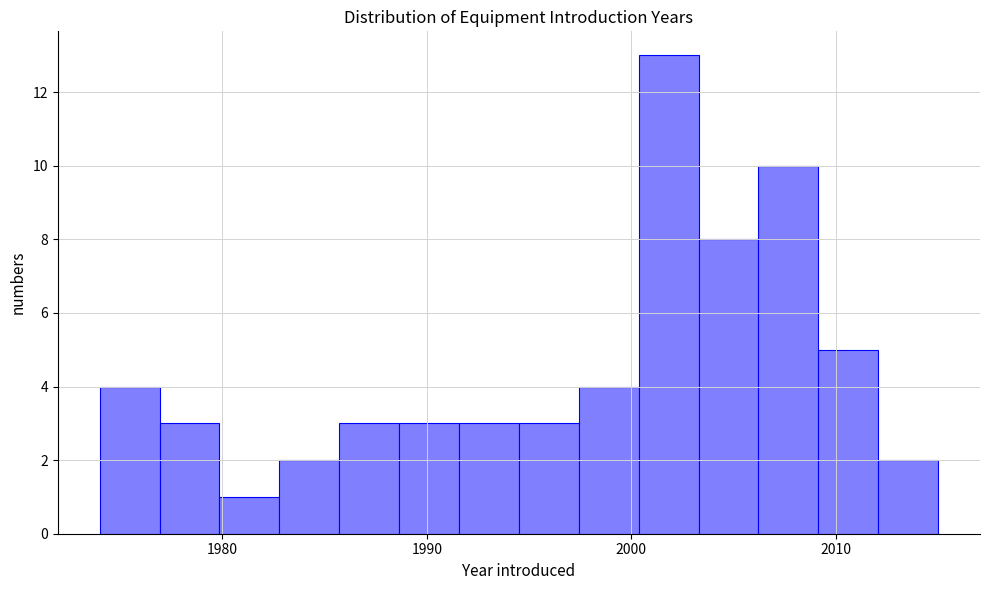

Around what value on the x-axis is the tallest bar? Give the approximate position of its centre, as read against the axis.

2002